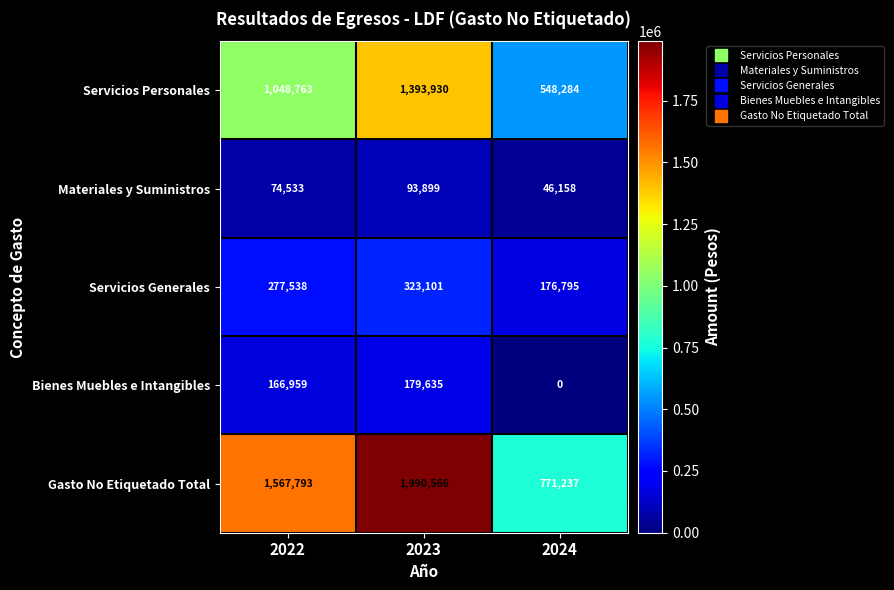

At how many categories does at least one series exceed 543522?

3